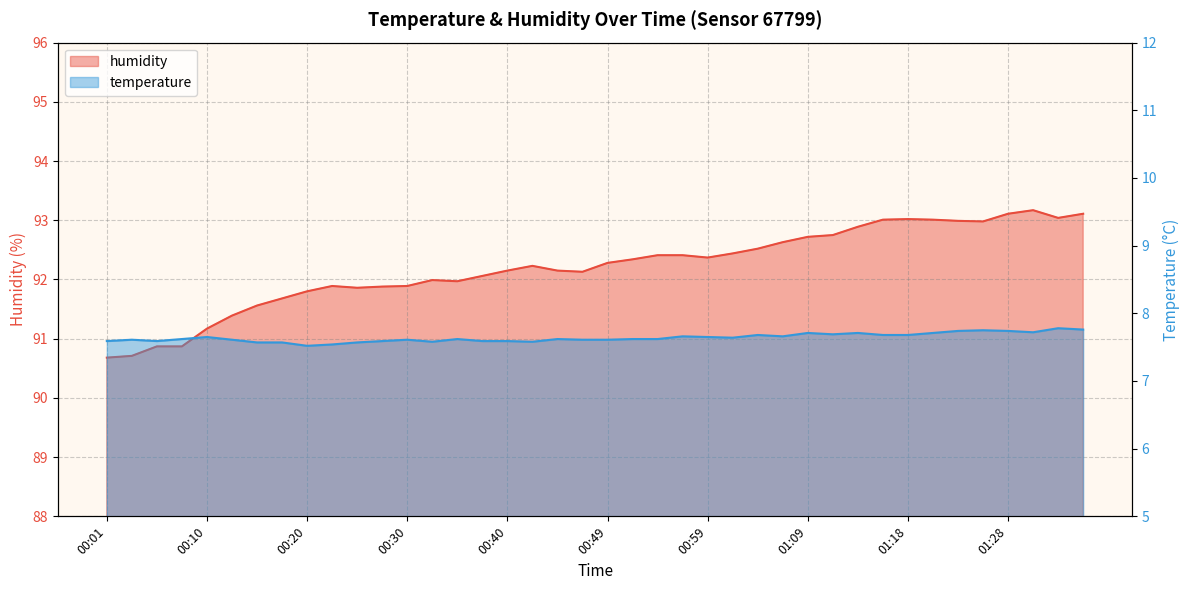

Reading left to right, what are all the values shown in this chart?

temperature: 00:01=7.6	00:03=7.6	00:06=7.6	00:08=7.6	00:10=7.7	00:13=7.6	00:15=7.6	00:18=7.6	00:20=7.5	00:23=7.5	00:25=7.6	00:27=7.6	00:30=7.6	00:32=7.6	00:35=7.6	00:37=7.6	00:40=7.6	00:42=7.6	00:44=7.6	00:47=7.6	00:49=7.6	00:52=7.6	00:54=7.6	00:57=7.7	00:59=7.7	01:01=7.6	01:04=7.7	01:06=7.7	01:09=7.7	01:11=7.7	01:14=7.7	01:16=7.7	01:18=7.7	01:21=7.7	01:23=7.7	01:26=7.8	01:28=7.7	01:31=7.7	01:33=7.8	01:35=7.8
humidity: 00:01=90.7	00:03=90.7	00:06=90.9	00:08=90.9	00:10=91.2	00:13=91.4	00:15=91.6	00:18=91.7	00:20=91.8	00:23=91.9	00:25=91.9	00:27=91.9	00:30=91.9	00:32=92.0	00:35=92.0	00:37=92.1	00:40=92.2	00:42=92.2	00:44=92.2	00:47=92.1	00:49=92.3	00:52=92.3	00:54=92.4	00:57=92.4	00:59=92.4	01:01=92.4	01:04=92.5	01:06=92.6	01:09=92.7	01:11=92.8	01:14=92.9	01:16=93.0	01:18=93.0	01:21=93.0	01:23=93.0	01:26=93.0	01:28=93.1	01:31=93.2	01:33=93.0	01:35=93.1